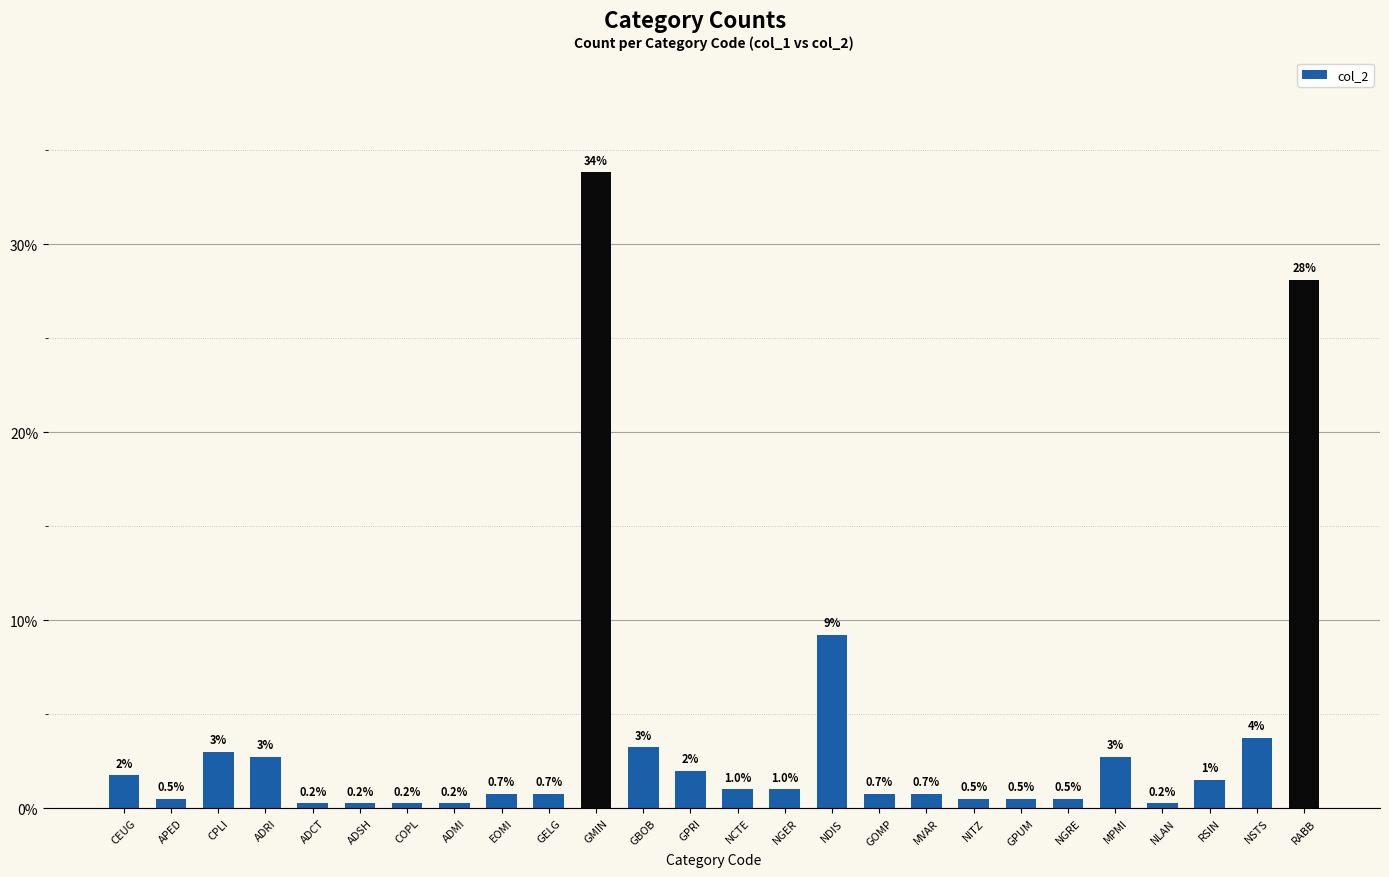

What is the smallest value displayed?

0.2